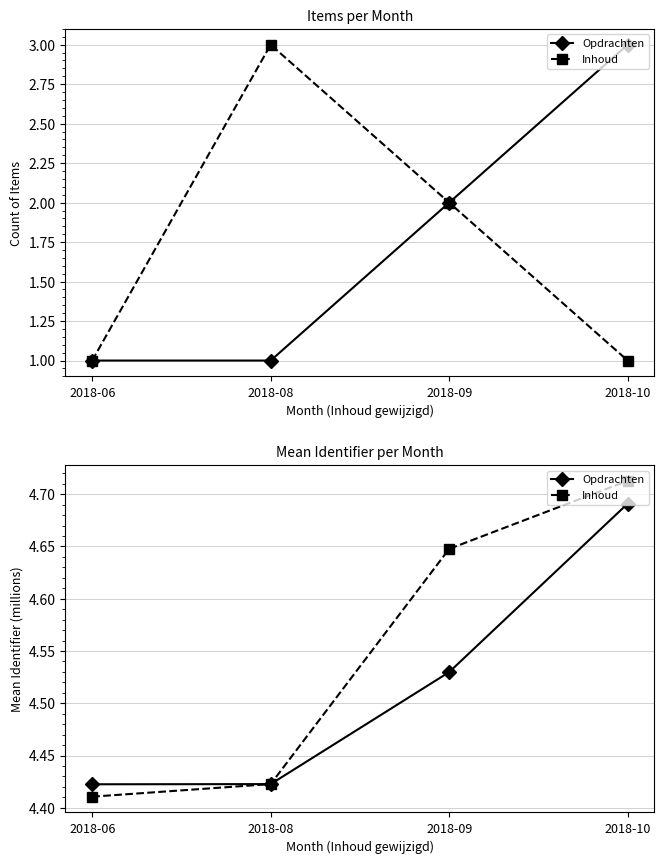

List the labels in order of Opdrachten value, largest first.

2018-10, 2018-09, 2018-08, 2018-06